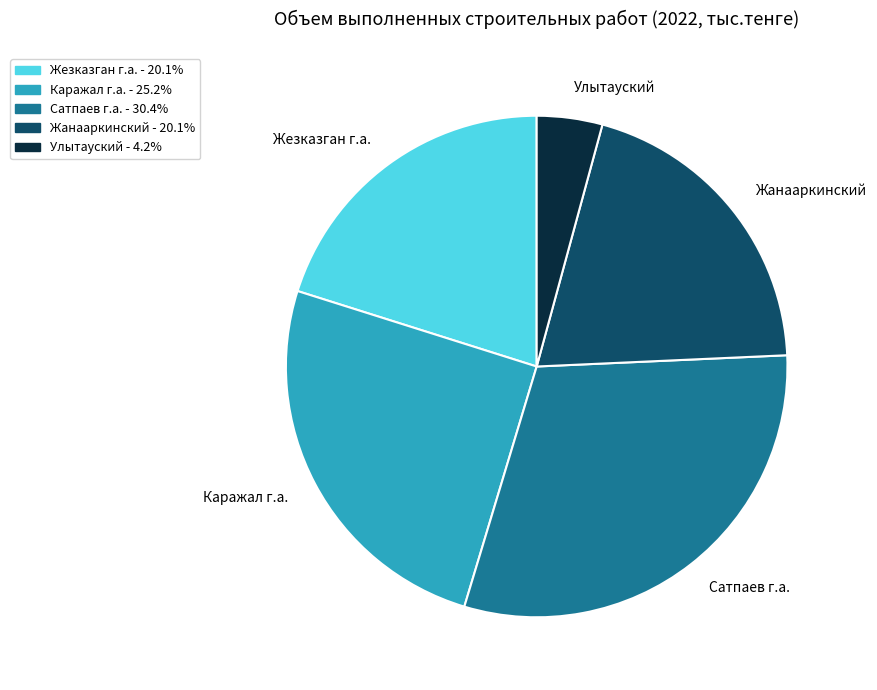

Is there a majority slice in this chart?

No